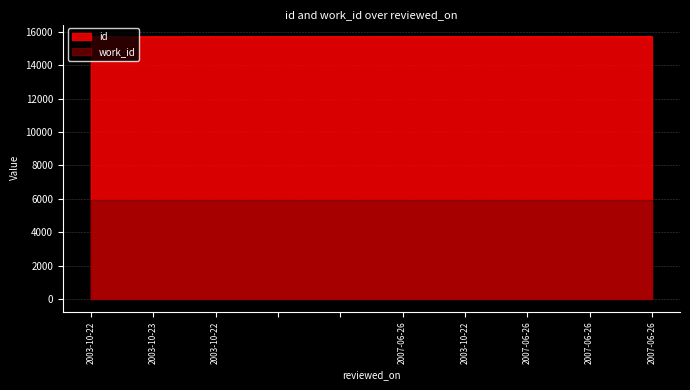

How many values are between 15715 and 15720?

6